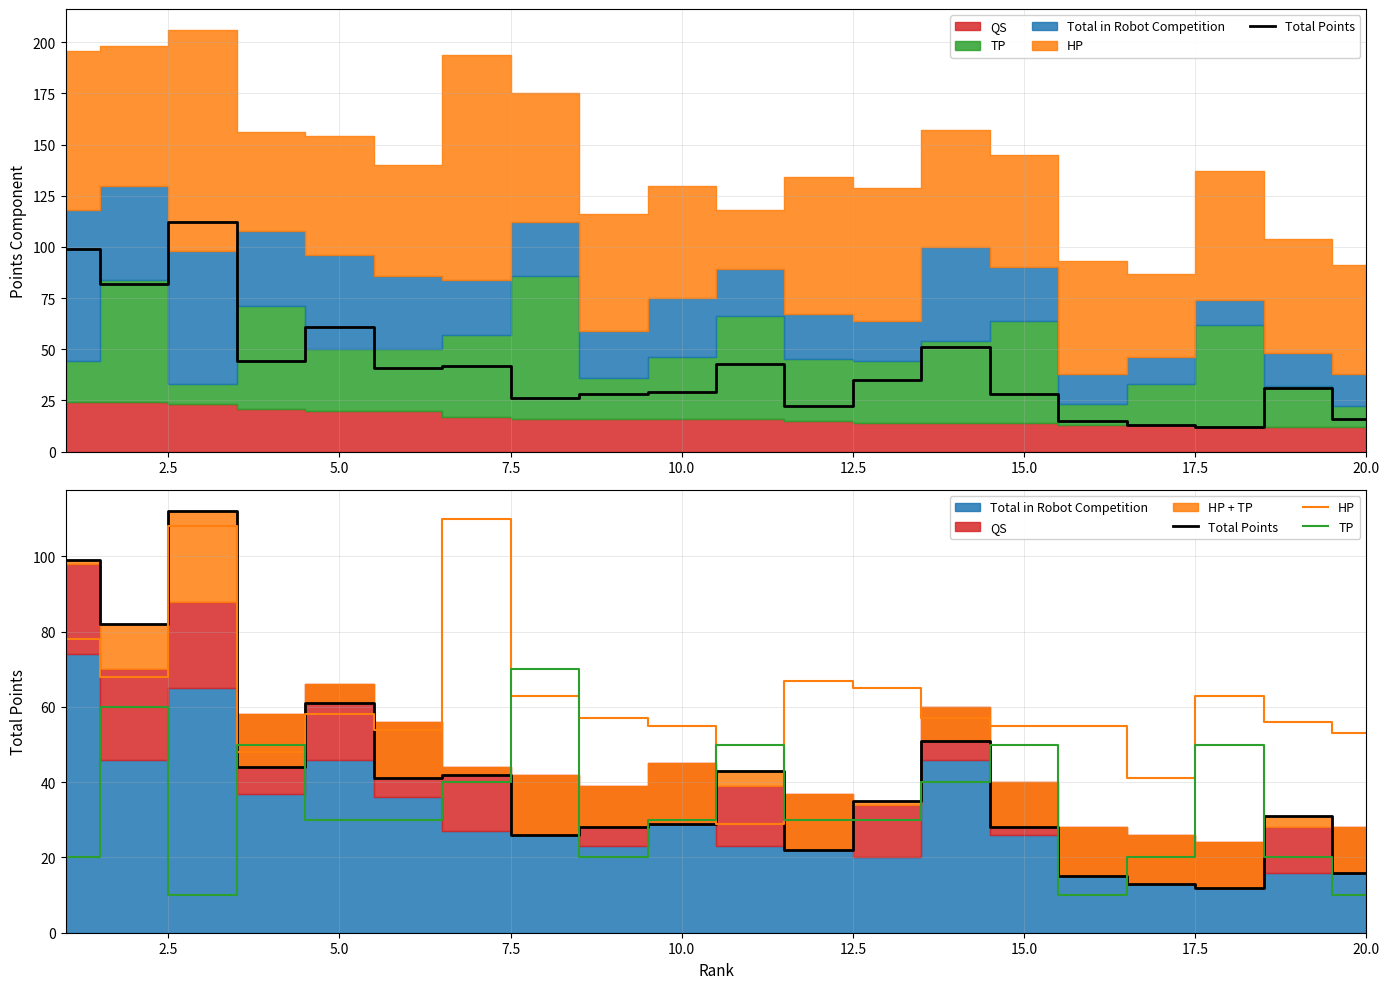

What is the difference between the maximum and second lowest values in the HP series?

69